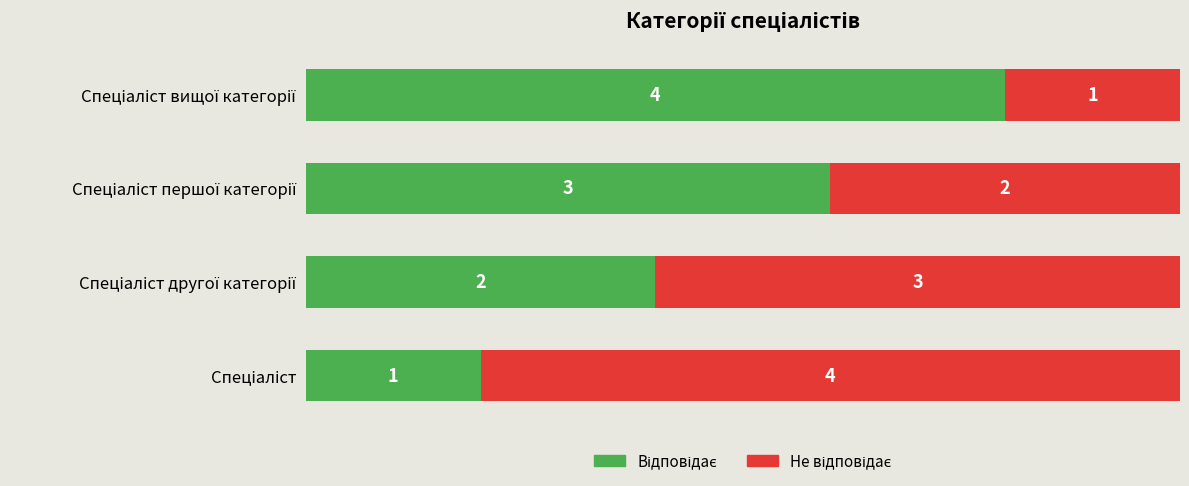

How many data points does each series have?

4